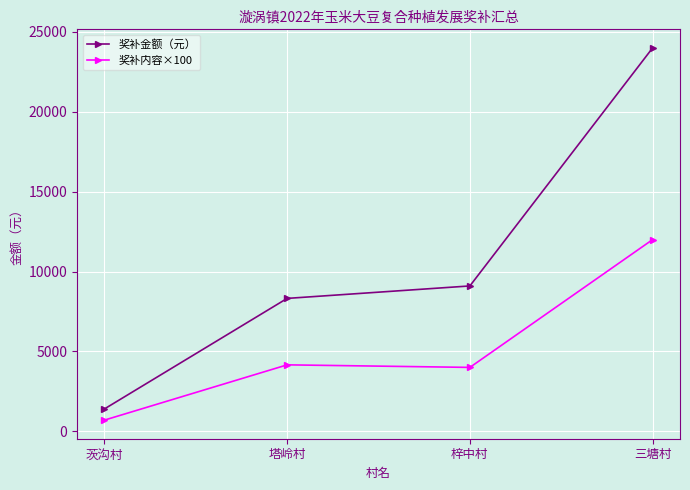

True or false: 奖补内容×100 and 奖补金额（元） cross at least once.

False